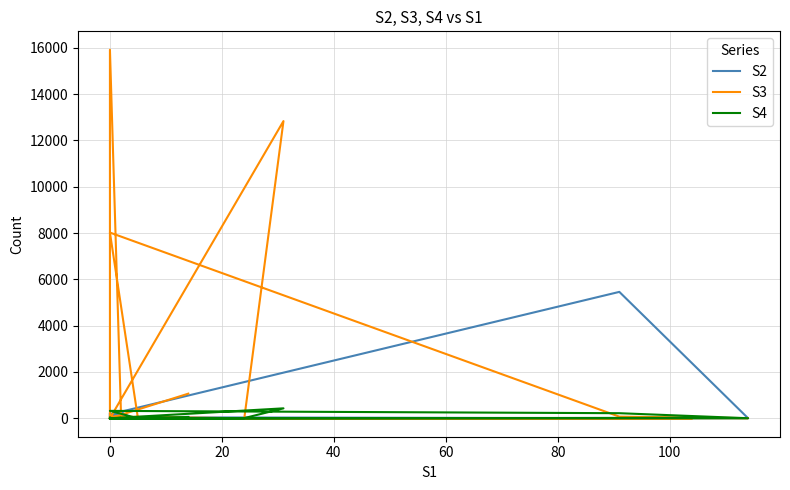

At how many categories does at least one series exceed 15589?

1